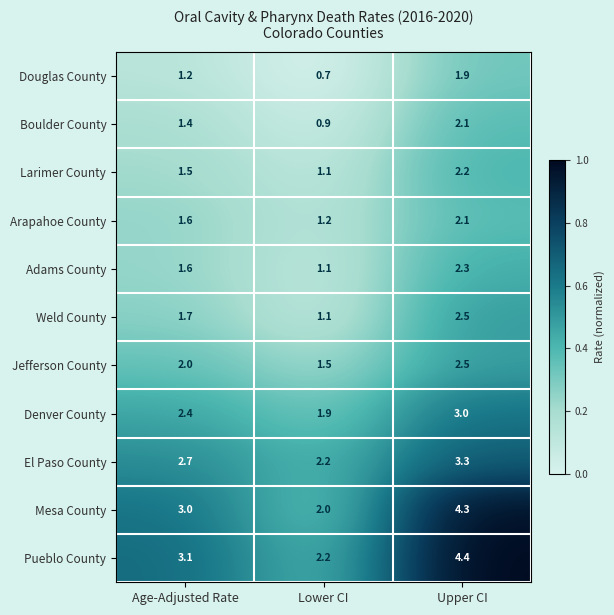

Count the number of data series in this chart.

11